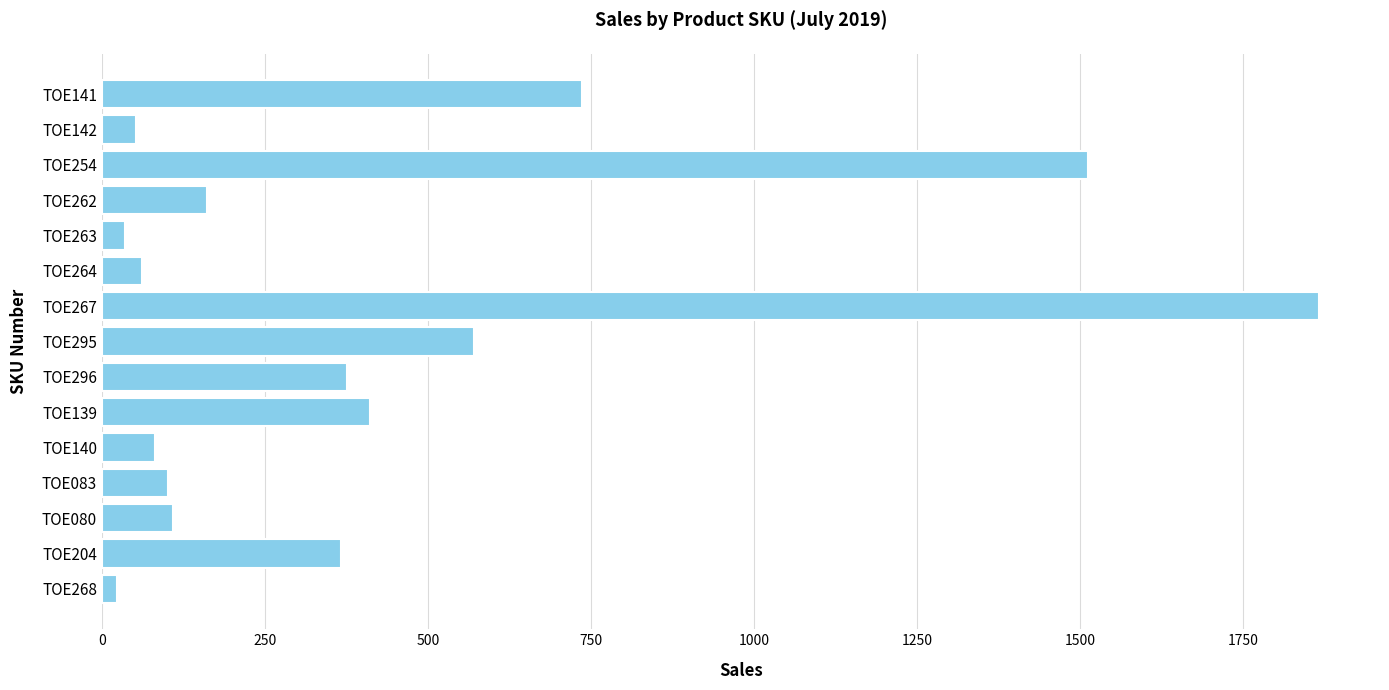

Reading top to bottom, what are all the values shown in this chart?

736	52	1513	161	36	62	1867	571	376	412	82	101	109	367	23